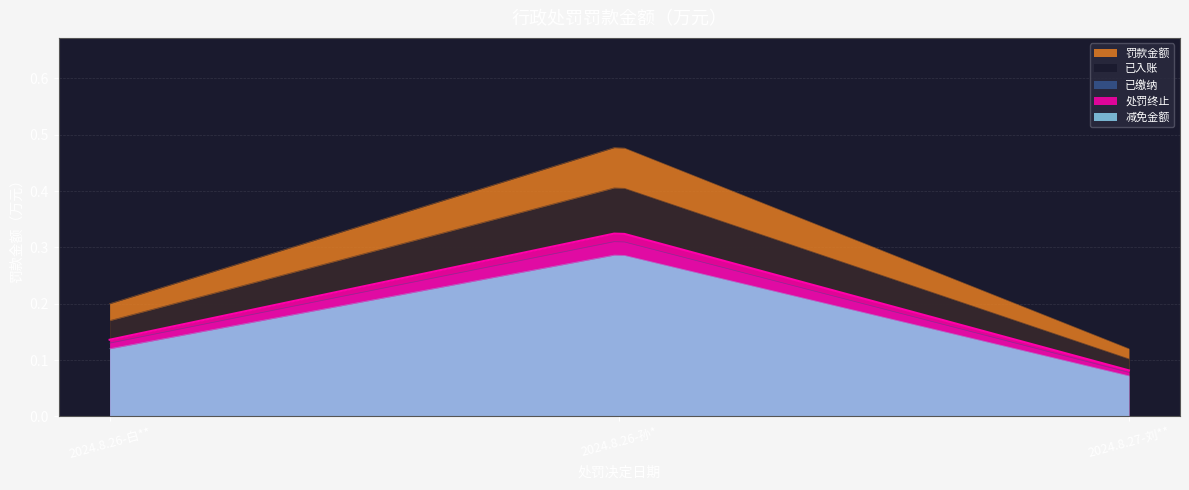

Does the chart have visible grid lines?

Yes